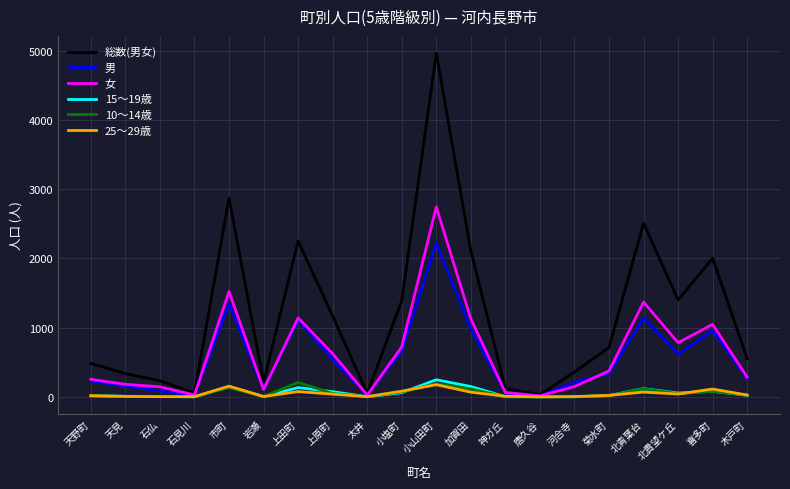

Which series changed the most between 河合寺 and 菊水町?

総数(男女)